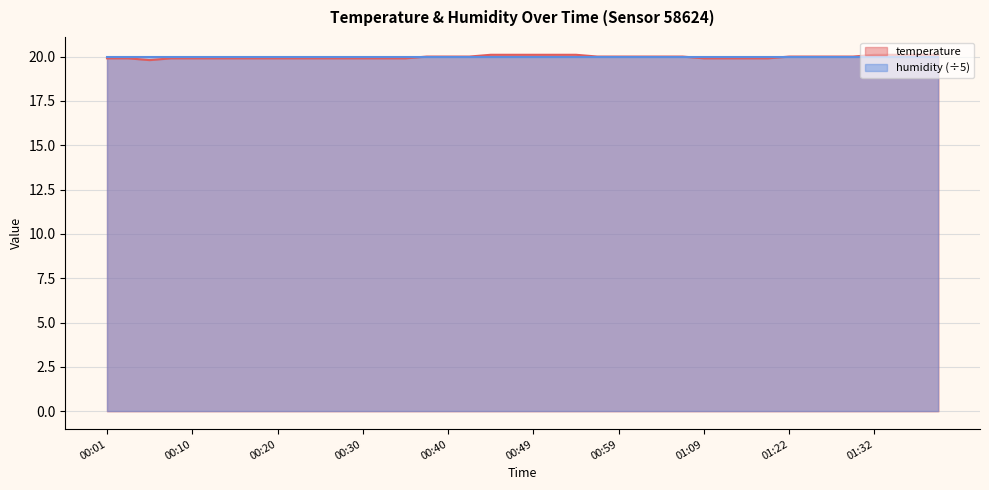

Is it true that the value at 00:03 is 19.9?

True